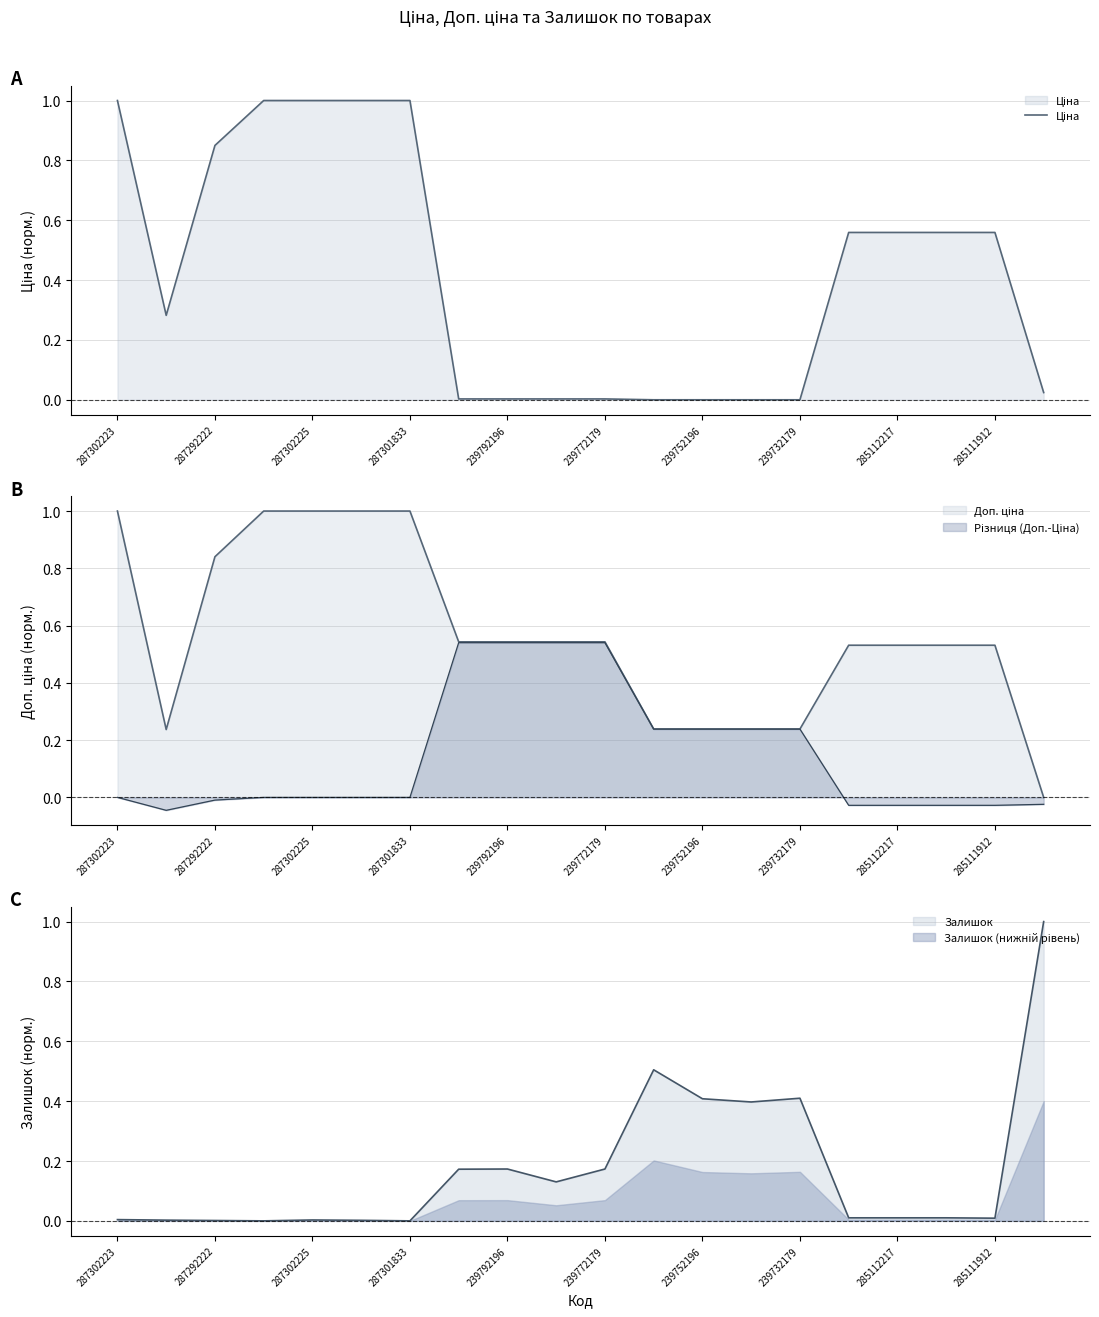

True or false: there are more than 0 points higher than both neighbors.

False